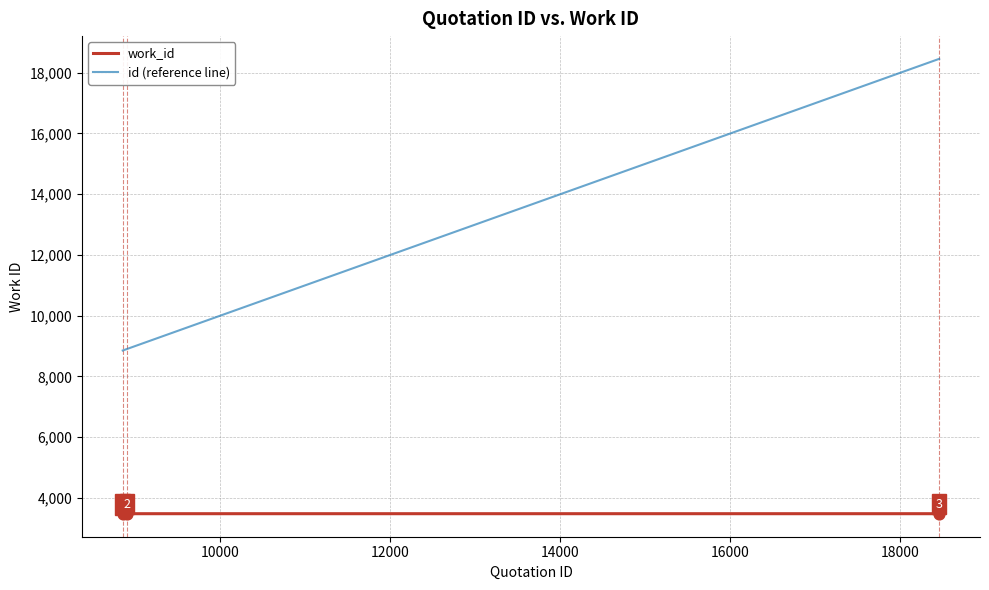

True or false: work_id and id (reference line) cross at least once.

False